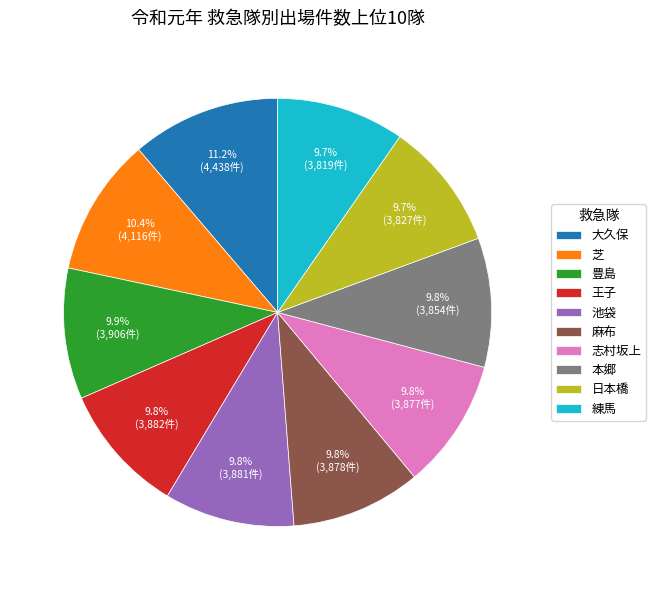

Which has a higher value, 大久保 or 王子?

大久保